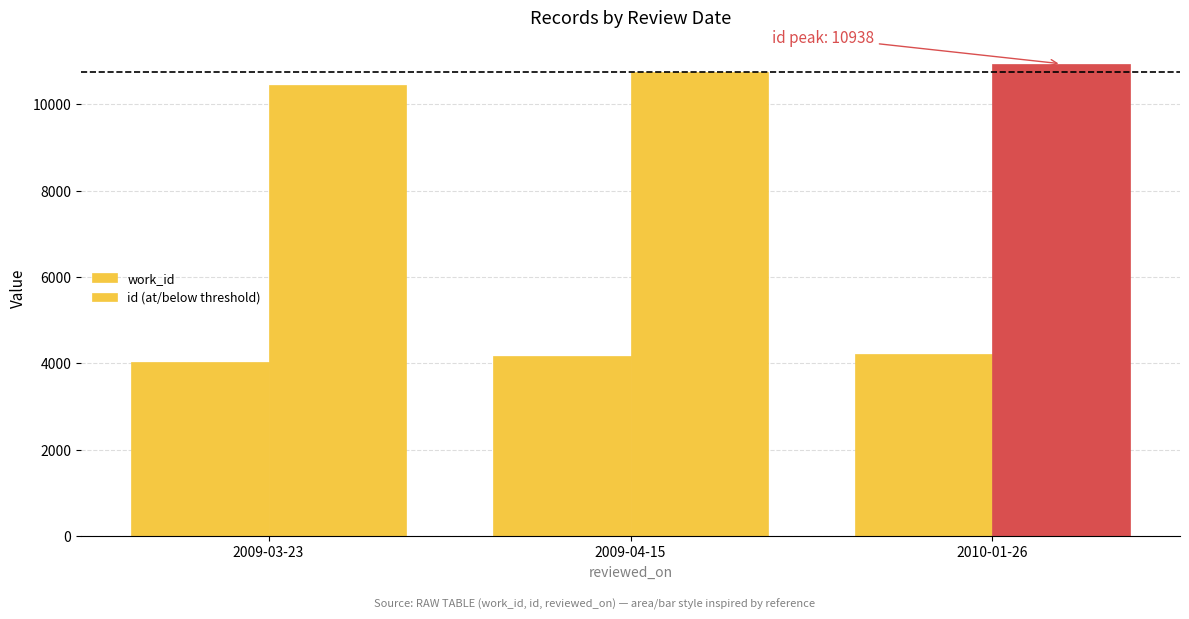

What is the label of the 1st bar from the left?

2009-03-23